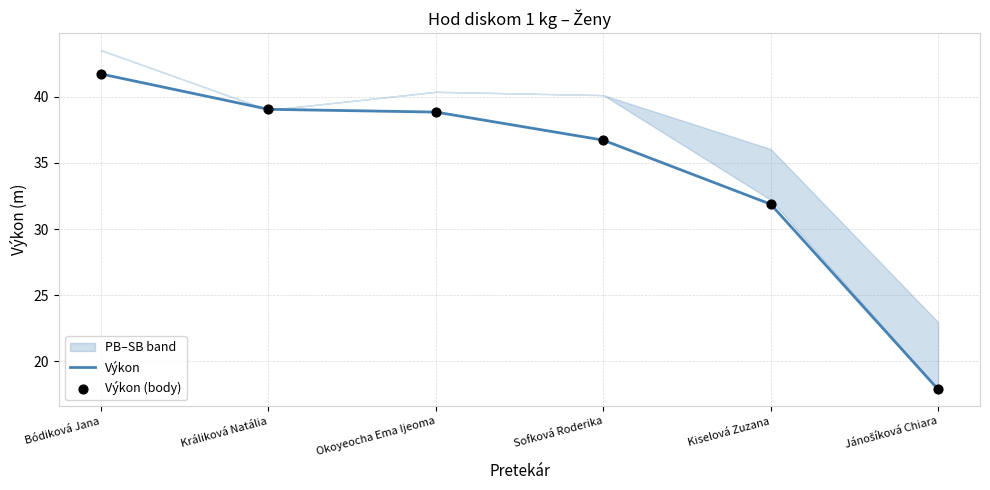

At how many categories does at least one series exceed 23?

5